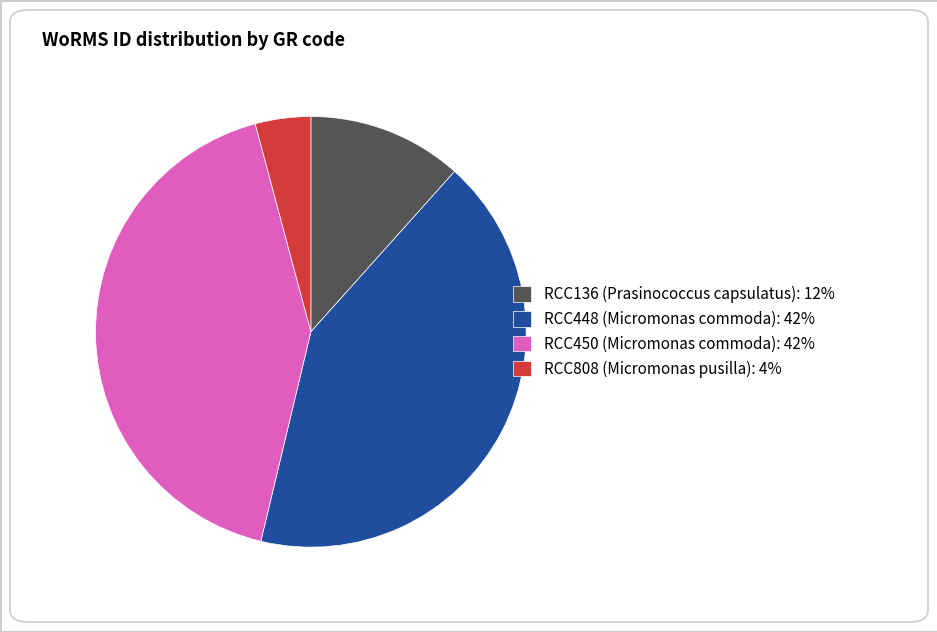

True or false: RCC448 (Micromonas commoda): 42% accounts for 33% of the total.

False